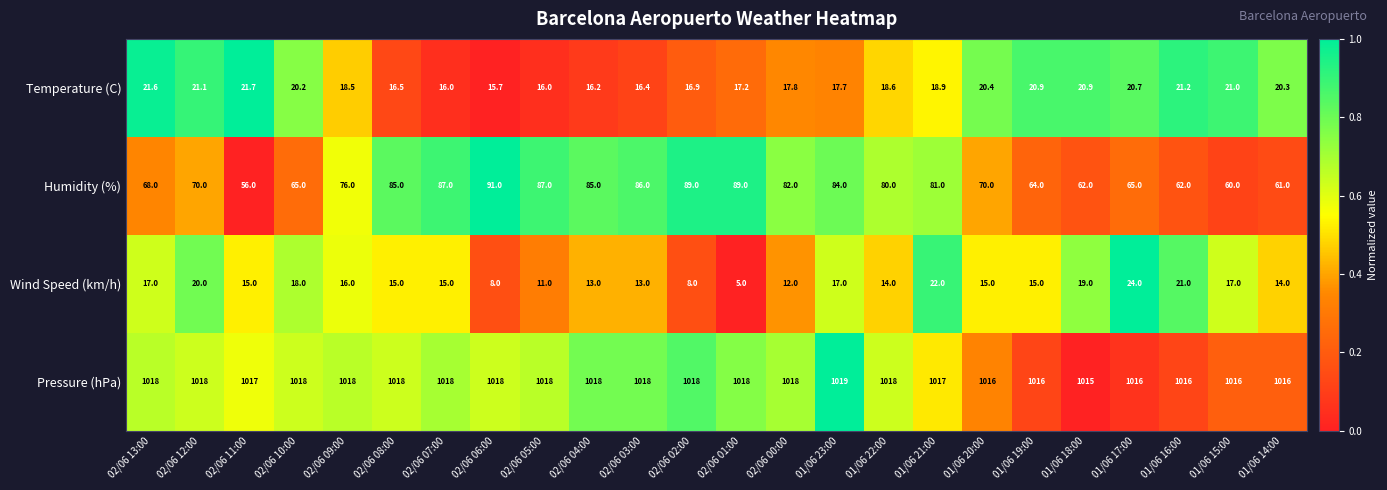

The value of Pressure (hPa) at 02/06 10:00 is 1018.0. True or false?

True